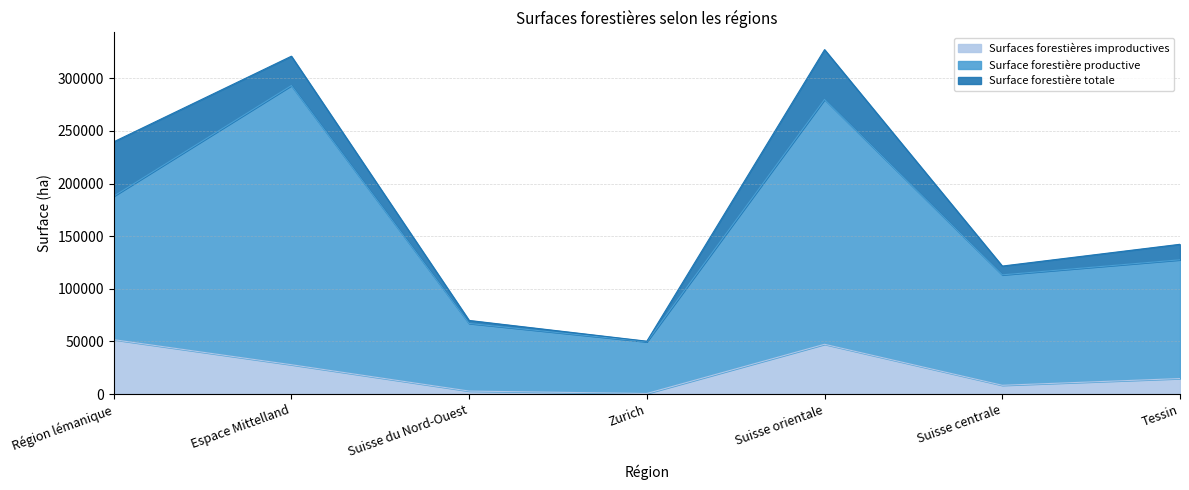

True or false: Surfaces forestières improductives has a value of 12840 at Suisse centrale.

False